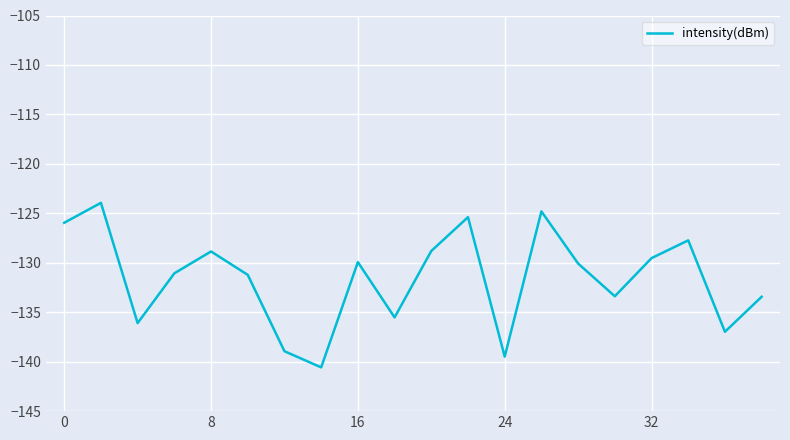

What is the minimum value shown in the chart?

-140.6